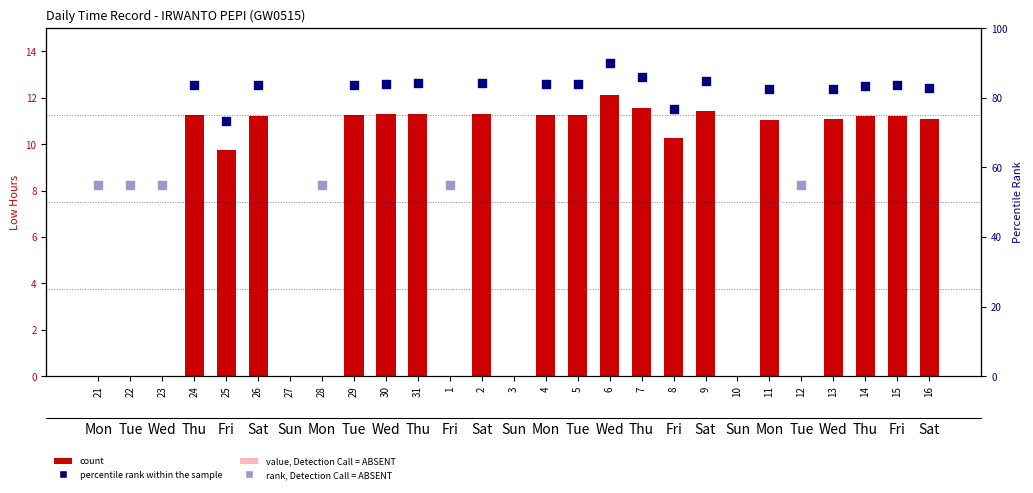

Between 21 and 6, which is larger?

6